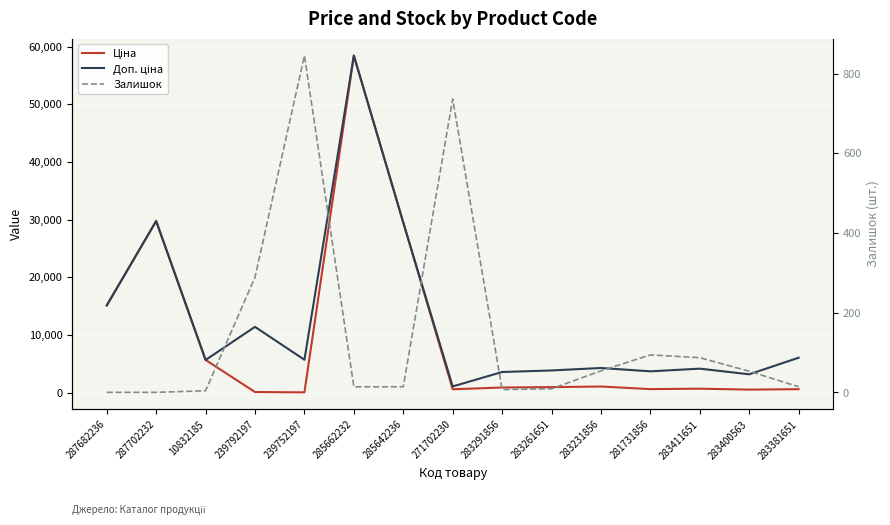

The value of Залишок at 271702230 is 736.0. True or false?

True